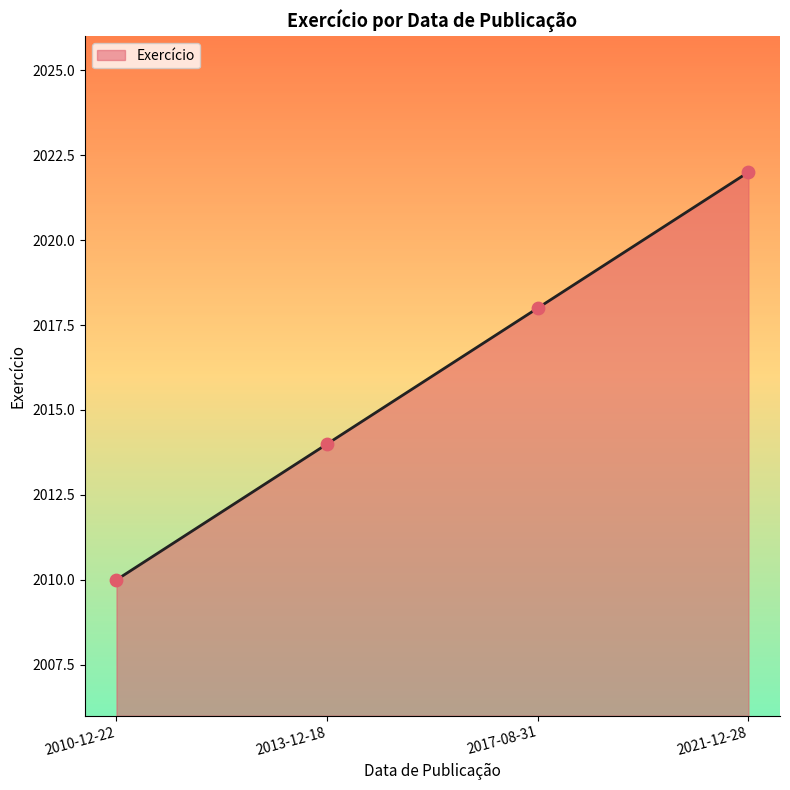

What is the change in value from 2010-12-22 to 2013-12-18?

+4